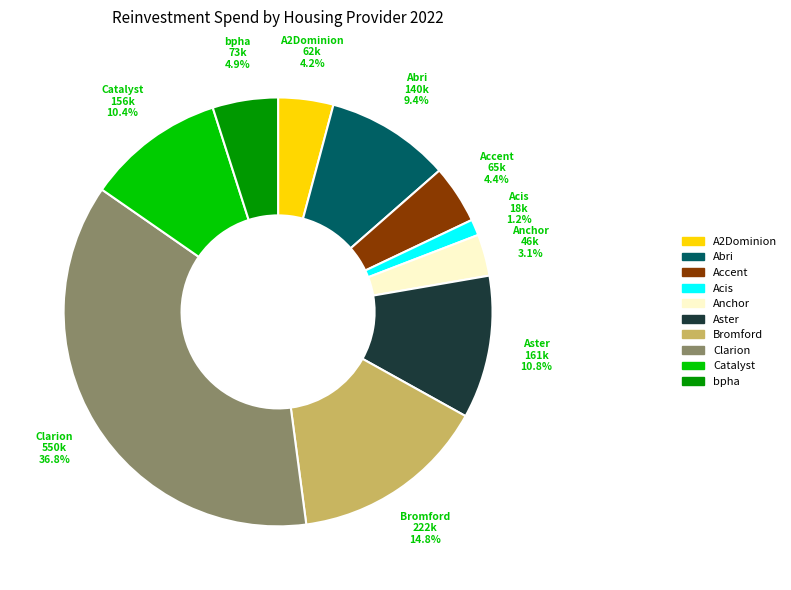

Is there a majority slice in this chart?

No